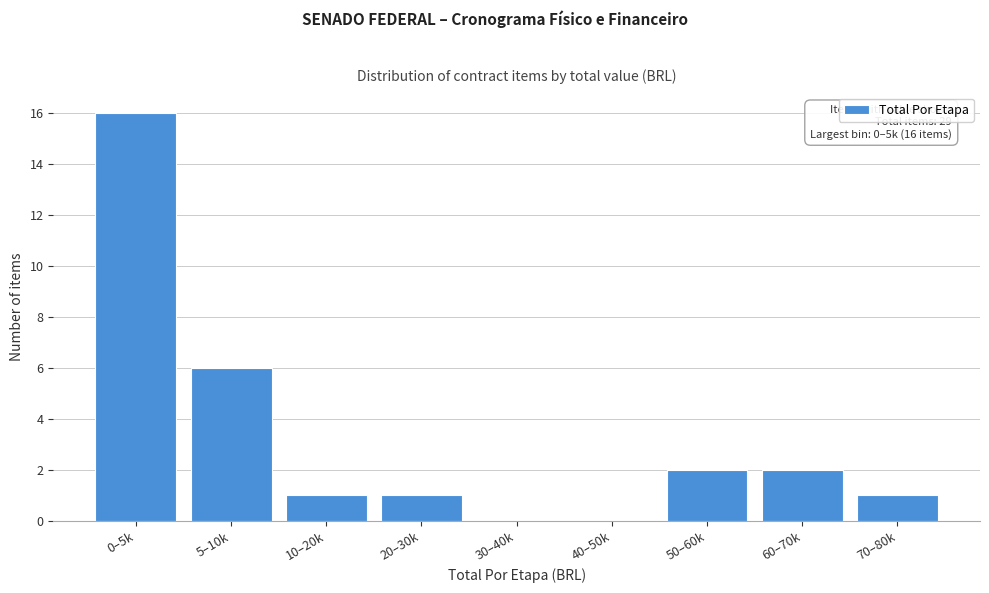

Reading left to right, extract all data points from this chart.

0–5k=16	5–10k=6	10–20k=1	20–30k=1	30–40k=0	40–50k=0	50–60k=2	60–70k=2	70–80k=1